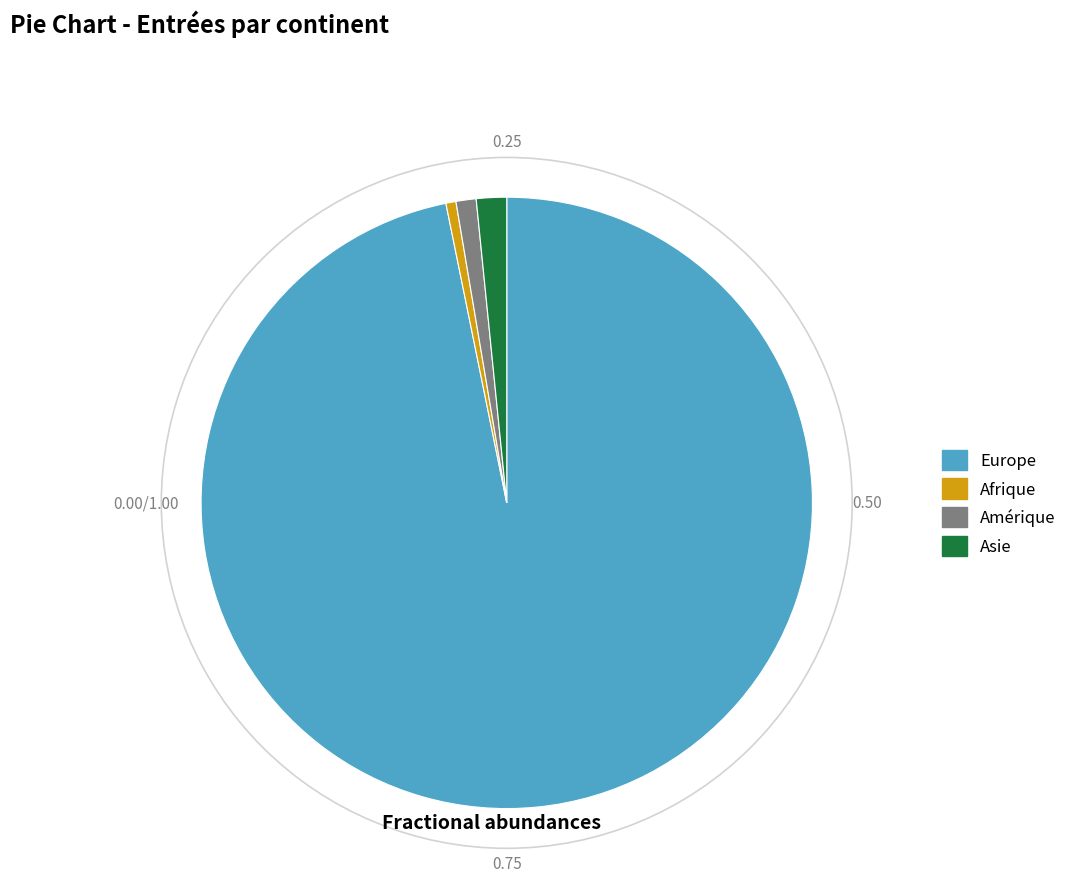

Is it true that Asie is 13% of the pie?

False